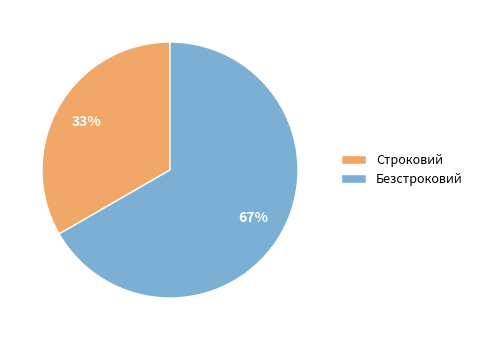

What percentage is the Строковий slice, to the nearest percent?

33%